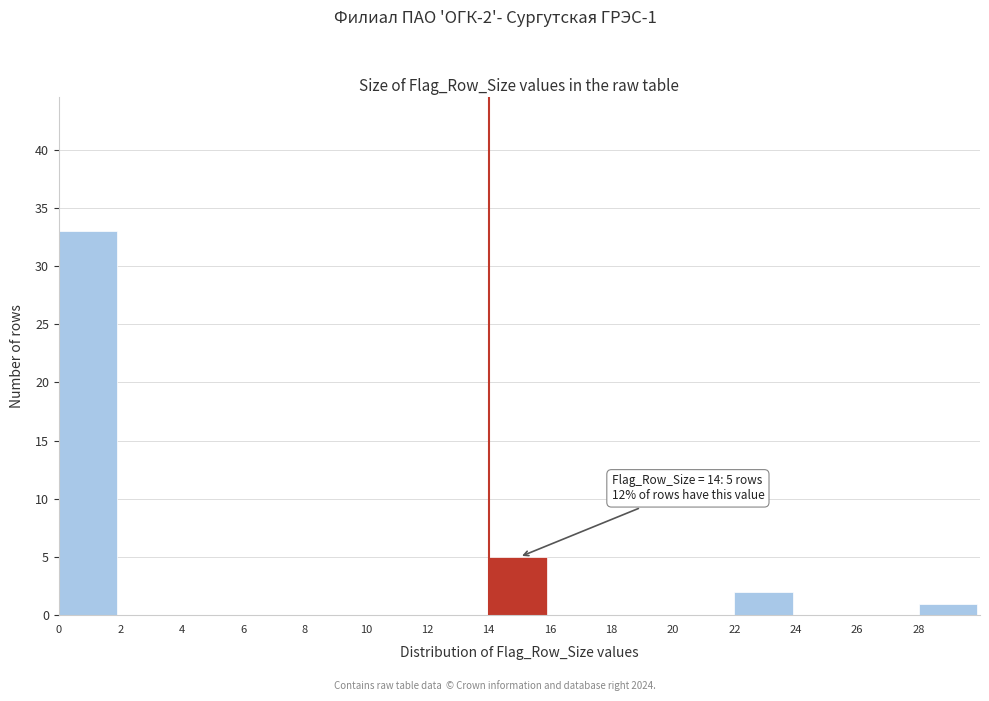

Reading left to right, extract all data points from this chart.

0=33	2=0	4=0	6=0	8=0	10=0	12=0	14=5	16=0	18=0	20=0	22=2	24=0	26=0	28=1